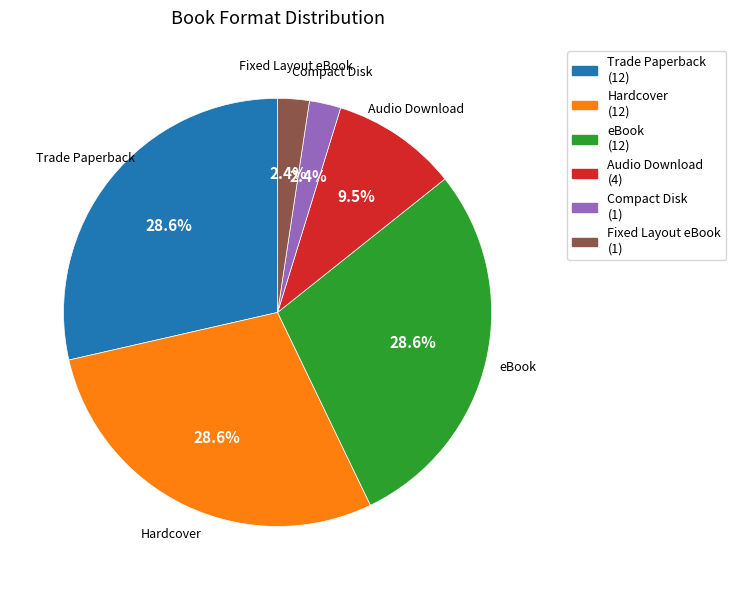

To the nearest percent, what is the average slice percentage?

17%